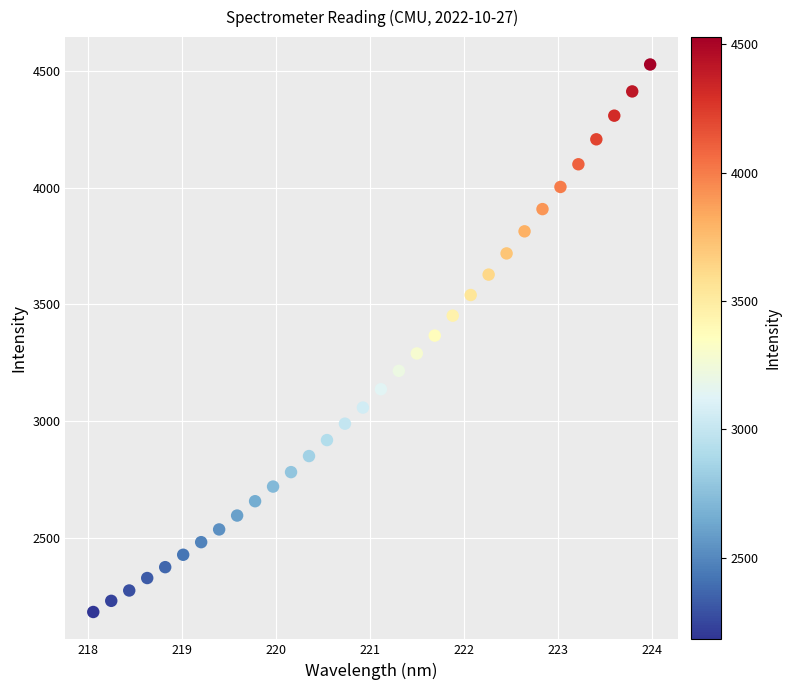

What is the range of Y values (max minus min)?

2346.1